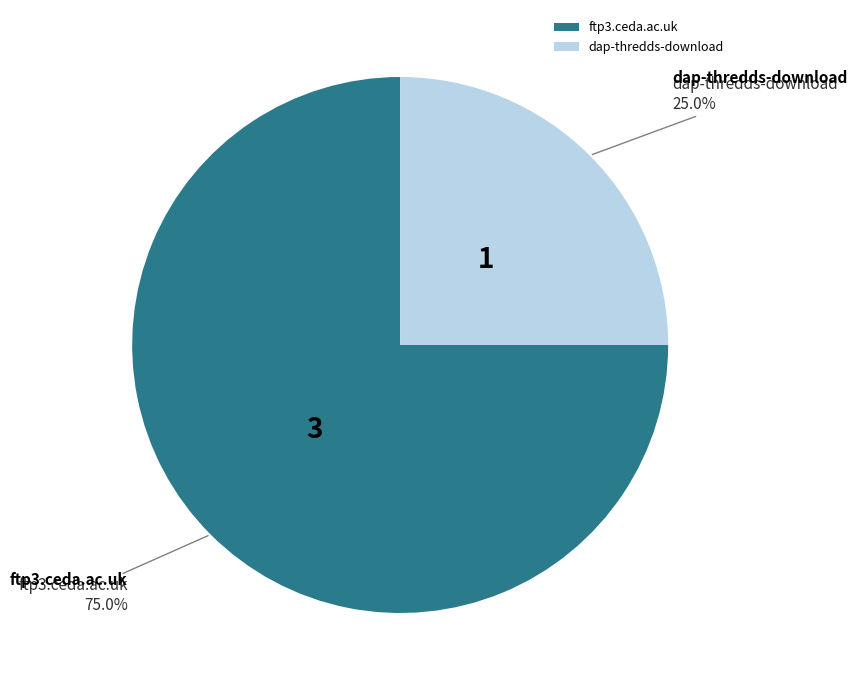

To the nearest percent, what is the combined percentage of ftp3.ceda.ac.uk and dap-thredds-download?

100%